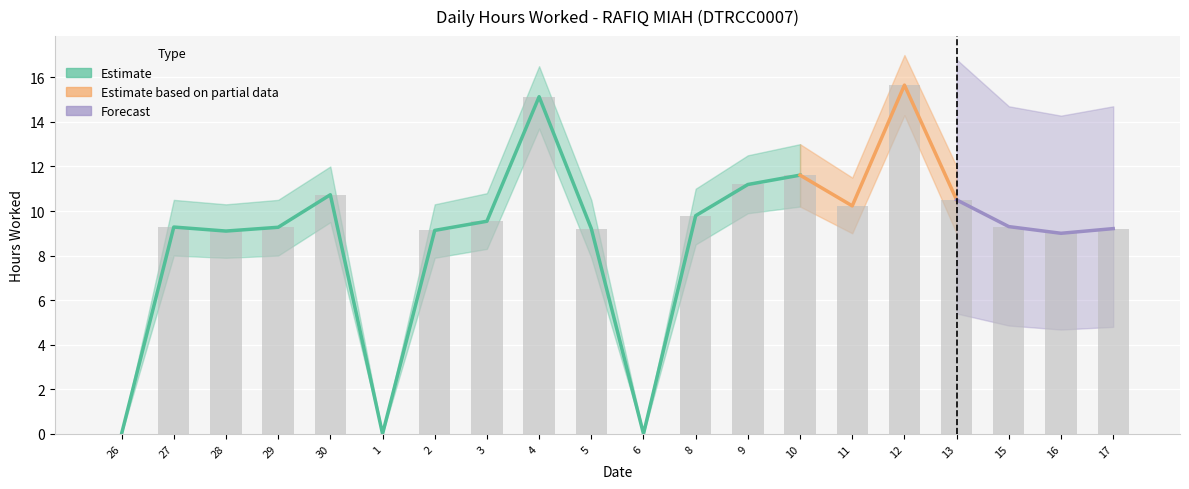

At which category is the sum across all series the highest?

12